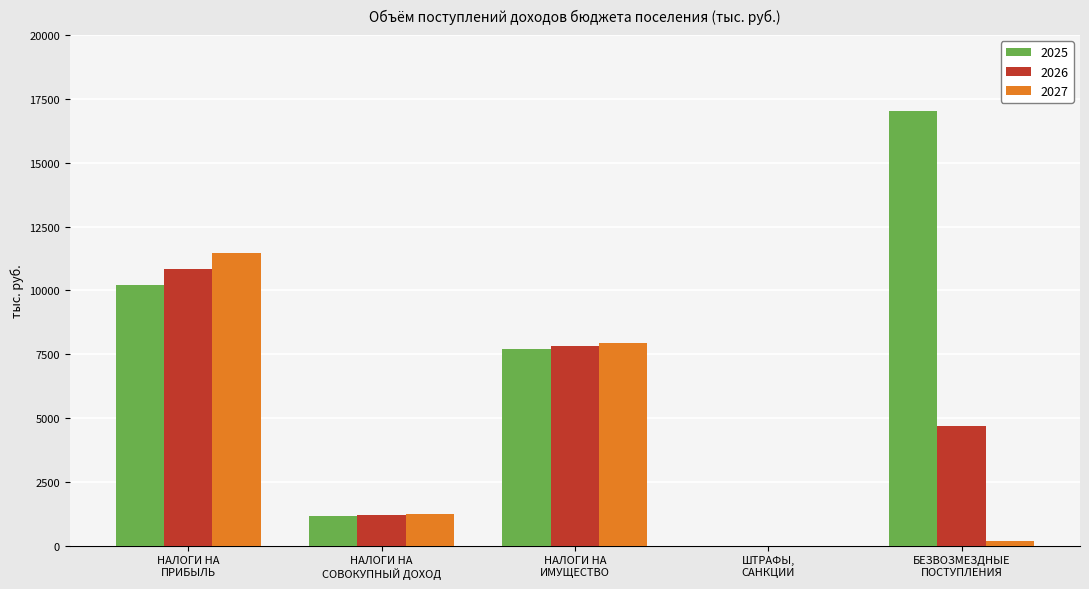

At which label does 2027 first exceed 1245?

НАЛОГИ НА
ПРИБЫЛЬ